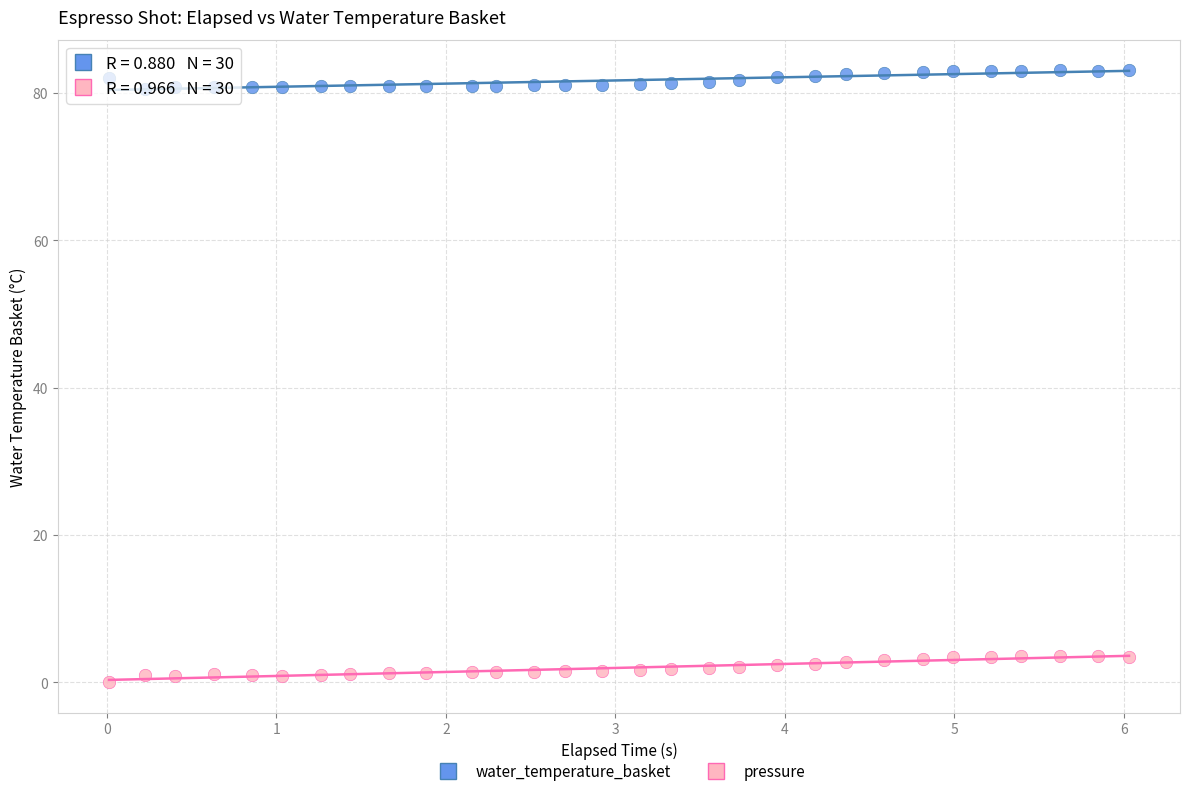

What are all the series names shown in the legend?

water_temperature_basket, pressure